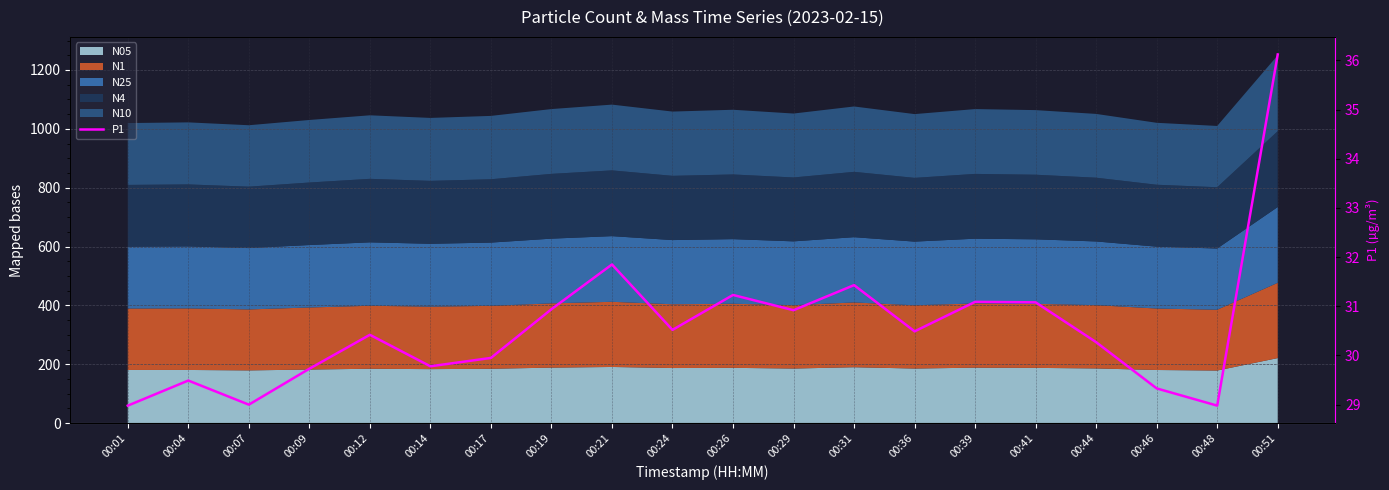

Reading left to right, transcribe all the data shown in this chart.

00:01=29.0	00:04=29.5	00:07=29.0	00:09=29.7	00:12=30.4	00:14=29.8	00:17=29.9	00:19=30.9	00:21=31.9	00:24=30.5	00:26=31.2	00:29=30.9	00:31=31.4	00:36=30.5	00:39=31.1	00:41=31.1	00:44=30.3	00:46=29.3	00:48=29.0	00:51=36.1